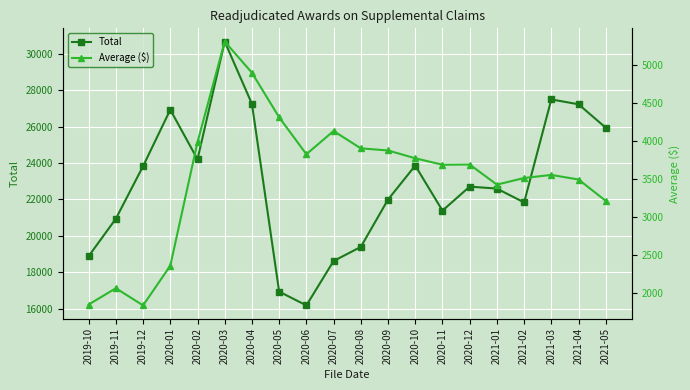

What is the label of the 14th point from the left?

2020-11